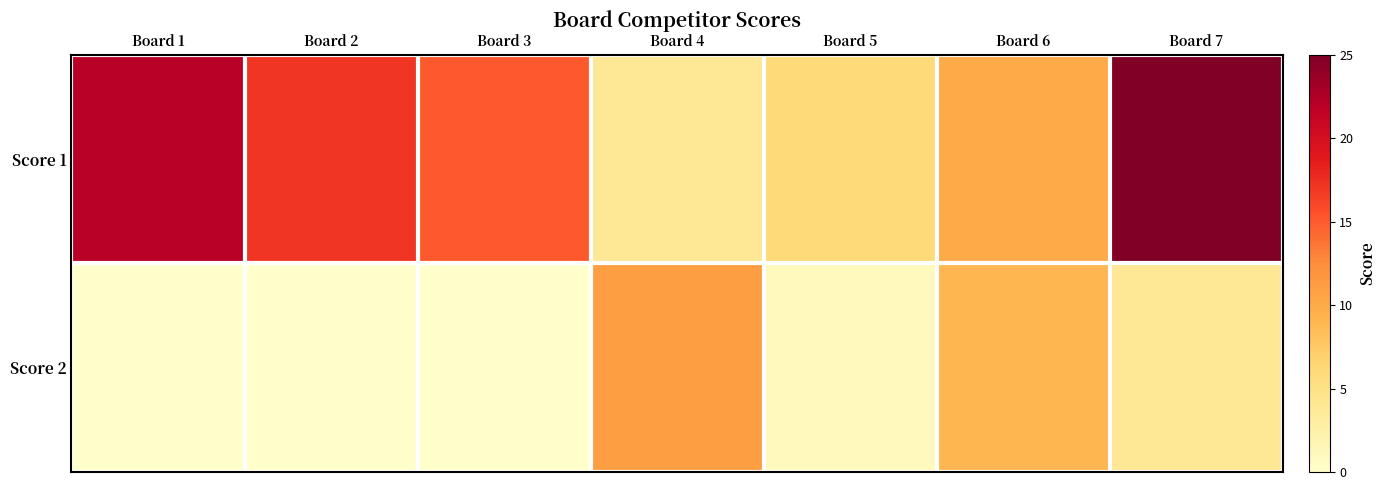

Reading left to right, list all the values displayed in this chart.

Score 1: Board 1=22	Board 2=17	Board 3=15	Board 4=4	Board 5=6	Board 6=10	Board 7=25
Score 2: Board 1=0	Board 2=0	Board 3=0	Board 4=11	Board 5=1	Board 6=9	Board 7=4